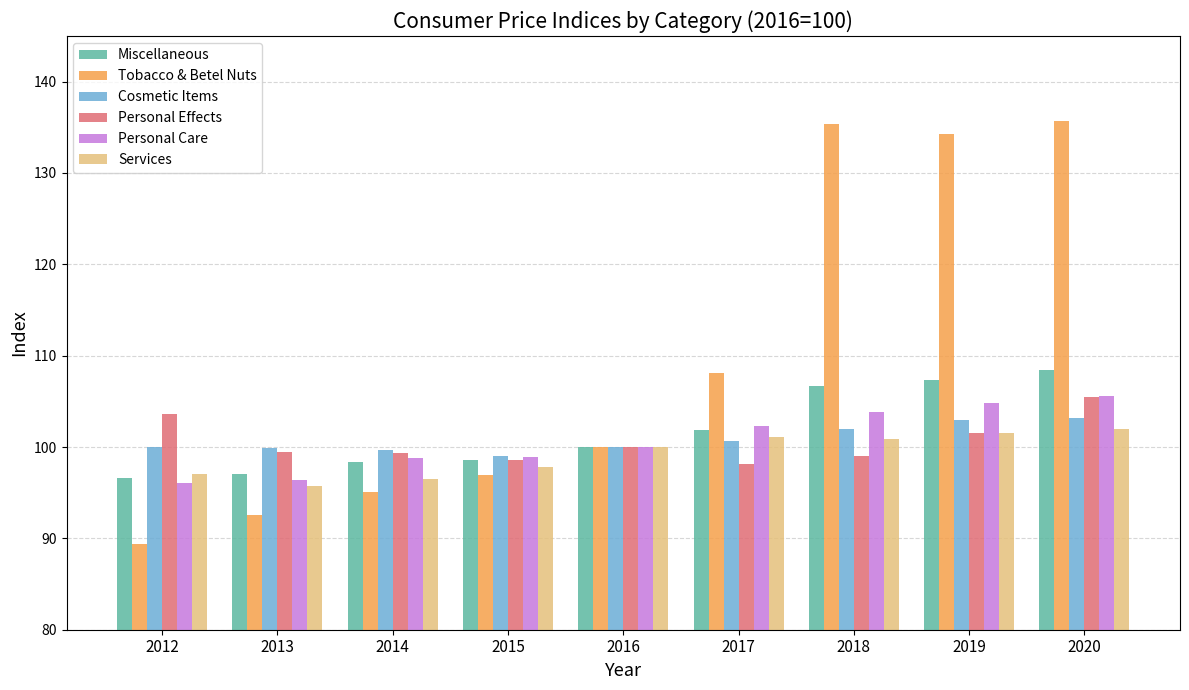

What is the difference between the maximum and minimum values in the Miscellaneous series?

11.8